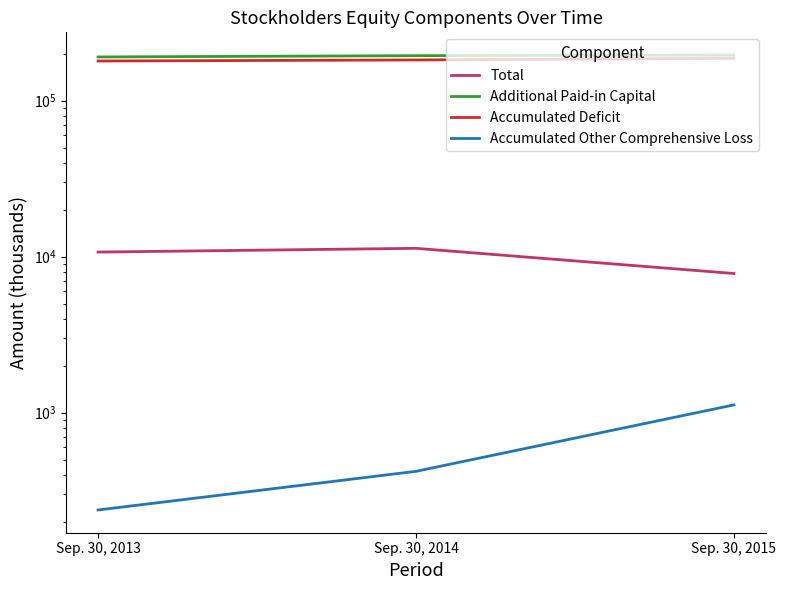

What are all the series names shown in the legend?

Total, Additional Paid-in Capital, Accumulated Deficit, Accumulated Other Comprehensive Loss